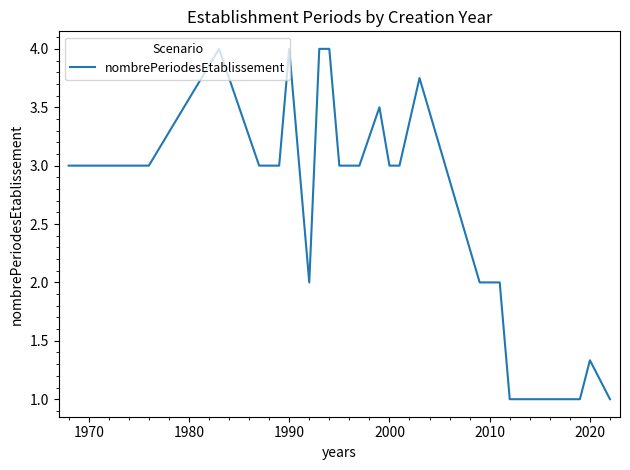

What is the greatest value displayed?

4.0